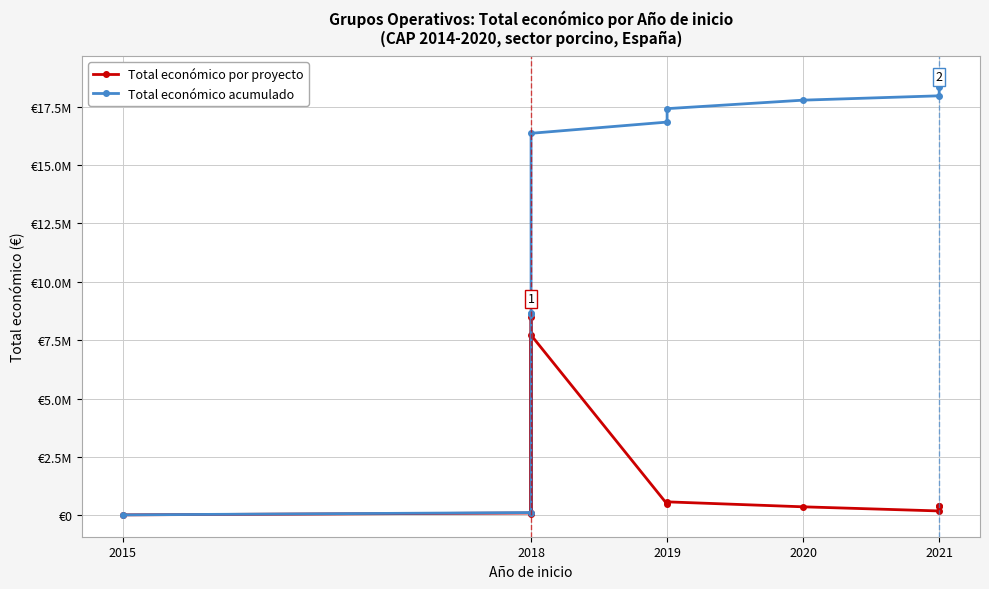

What is the maximum value for Total económico por proyecto?

8484999